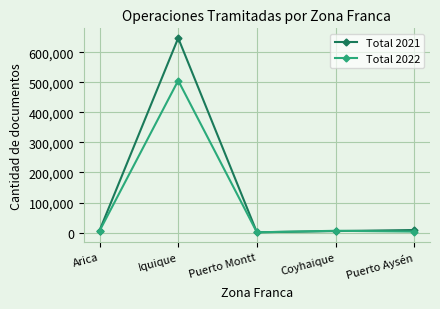

Which category has the highest value across all series?

Iquique